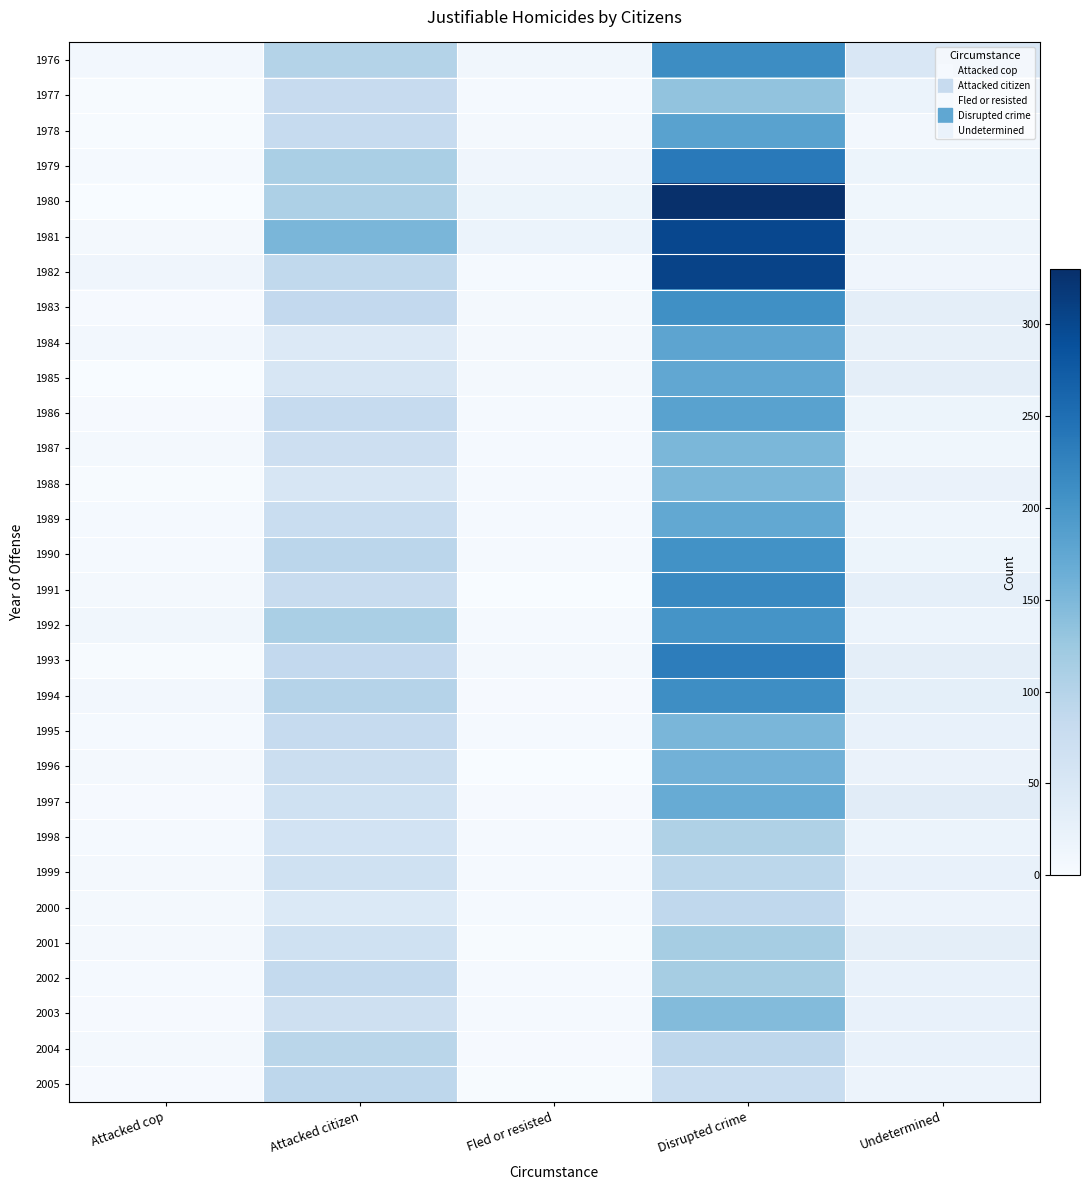

Reading right to left, transcribe all the data shown in this chart.

1976: Undetermined=49	Disrupted crime=212	Fled or resisted=11	Attacked citizen=101	Attacked cop=8
1977: Undetermined=20	Disrupted crime=134	Fled or resisted=4	Attacked citizen=80	Attacked cop=2
1978: Undetermined=8	Disrupted crime=182	Fled or resisted=6	Attacked citizen=82	Attacked cop=2
1979: Undetermined=17	Disrupted crime=237	Fled or resisted=13	Attacked citizen=111	Attacked cop=5
1980: Undetermined=12	Disrupted crime=329	Fled or resisted=17	Attacked citizen=108	Attacked cop=1
1981: Undetermined=16	Disrupted crime=300	Fled or resisted=20	Attacked citizen=153	Attacked cop=6
1982: Undetermined=13	Disrupted crime=305	Fled or resisted=5	Attacked citizen=87	Attacked cop=13
1983: Undetermined=31	Disrupted crime=208	Fled or resisted=6	Attacked citizen=86	Attacked cop=3
1984: Undetermined=27	Disrupted crime=178	Fled or resisted=7	Attacked citizen=44	Attacked cop=9
1985: Undetermined=31	Disrupted crime=175	Fled or resisted=6	Attacked citizen=52	Attacked cop=1
1986: Undetermined=17	Disrupted crime=182	Fled or resisted=5	Attacked citizen=82	Attacked cop=3
1987: Undetermined=12	Disrupted crime=152	Fled or resisted=5	Attacked citizen=70	Attacked cop=7
1988: Undetermined=21	Disrupted crime=151	Fled or resisted=5	Attacked citizen=54	Attacked cop=2
1989: Undetermined=15	Disrupted crime=173	Fled or resisted=4	Attacked citizen=77	Attacked cop=4
1990: Undetermined=18	Disrupted crime=206	Fled or resisted=5	Attacked citizen=94	Attacked cop=5
1991: Undetermined=29	Disrupted crime=217	Fled or resisted=1	Attacked citizen=78	Attacked cop=6
1992: Undetermined=20	Disrupted crime=203	Fled or resisted=5	Attacked citizen=112	Attacked cop=11
1993: Undetermined=31	Disrupted crime=232	Fled or resisted=6	Attacked citizen=86	Attacked cop=2
1994: Undetermined=30	Disrupted crime=211	Fled or resisted=3	Attacked citizen=100	Attacked cop=9
1995: Undetermined=24	Disrupted crime=153	Fled or resisted=4	Attacked citizen=82	Attacked cop=5
1996: Undetermined=21	Disrupted crime=159	Fled or resisted=1	Attacked citizen=74	Attacked cop=6
1997: Undetermined=37	Disrupted crime=168	Fled or resisted=3	Attacked citizen=66	Attacked cop=3
1998: Undetermined=20	Disrupted crime=106	Fled or resisted=4	Attacked citizen=61	Attacked cop=5
1999: Undetermined=24	Disrupted crime=92	Fled or resisted=4	Attacked citizen=66	Attacked cop=6
2000: Undetermined=19	Disrupted crime=88	Fled or resisted=4	Attacked citizen=46	Attacked cop=7
2001: Undetermined=31	Disrupted crime=116	Fled or resisted=2	Attacked citizen=66	Attacked cop=6
2002: Undetermined=25	Disrupted crime=115	Fled or resisted=4	Attacked citizen=84	Attacked cop=5
2003: Undetermined=25	Disrupted crime=145	Fled or resisted=4	Attacked citizen=68	Attacked cop=3
2004: Undetermined=24	Disrupted crime=91	Fled or resisted=3	Attacked citizen=95	Attacked cop=6
2005: Undetermined=19	Disrupted crime=77	Fled or resisted=2	Attacked citizen=91	Attacked cop=3